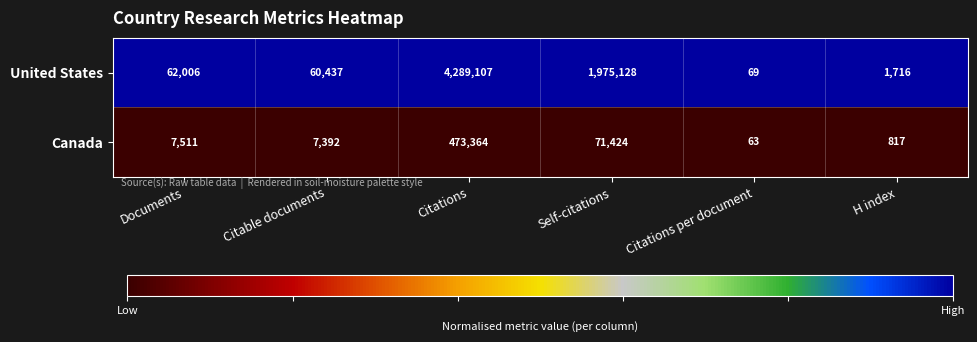

List the labels in order of United States value, smallest first.

Citations per document, H index, Citable documents, Documents, Self-citations, Citations